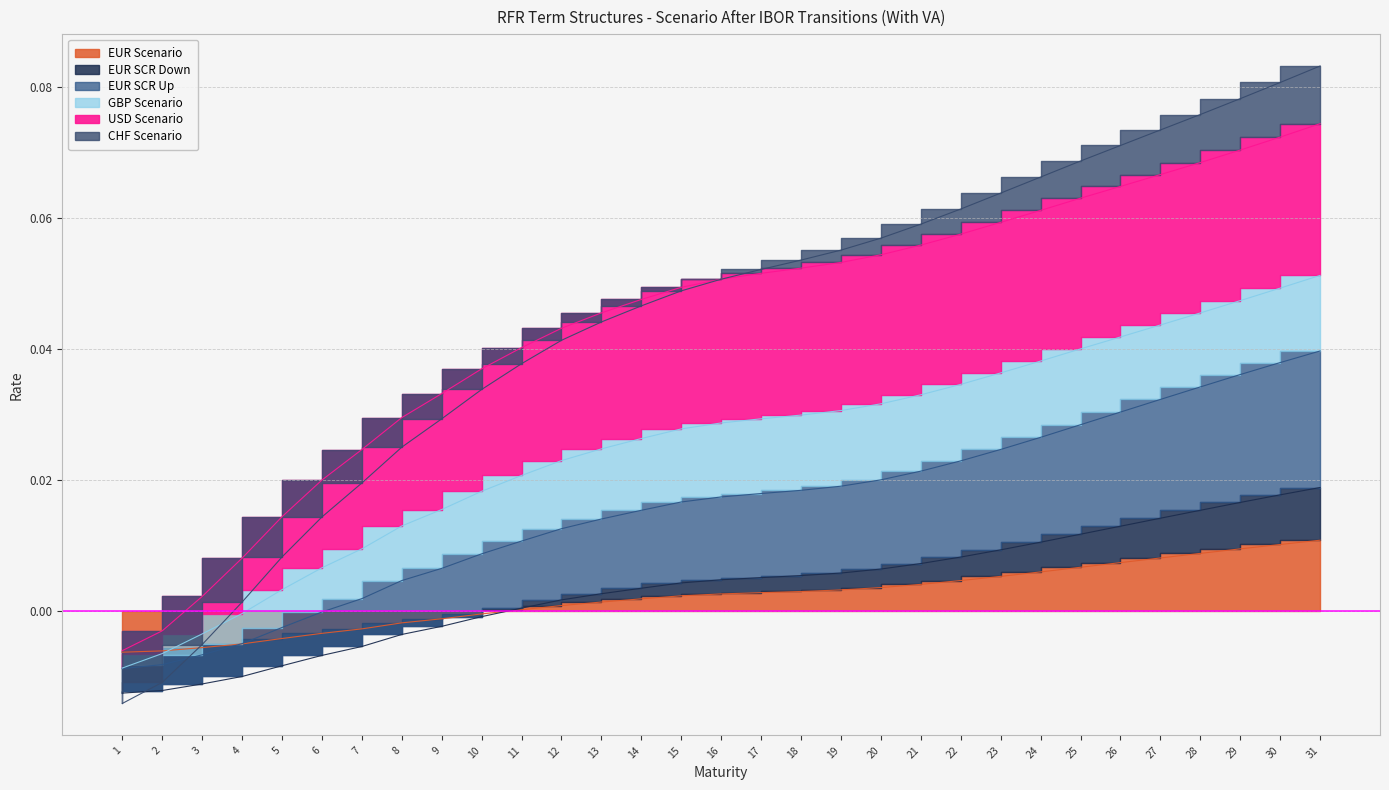

The EUR Scenario series shows 0.0 at 20. True or false?

True